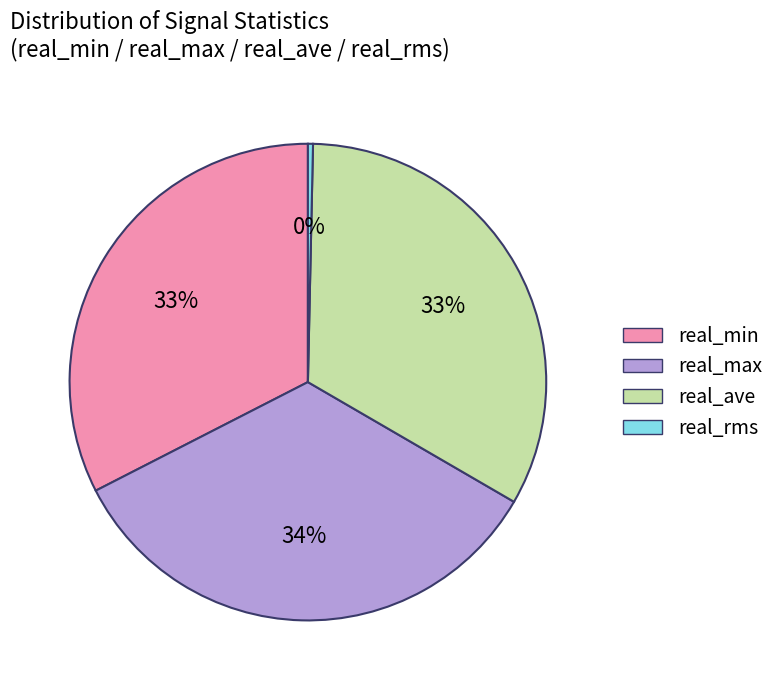

Count the number of slices in the pie.

4